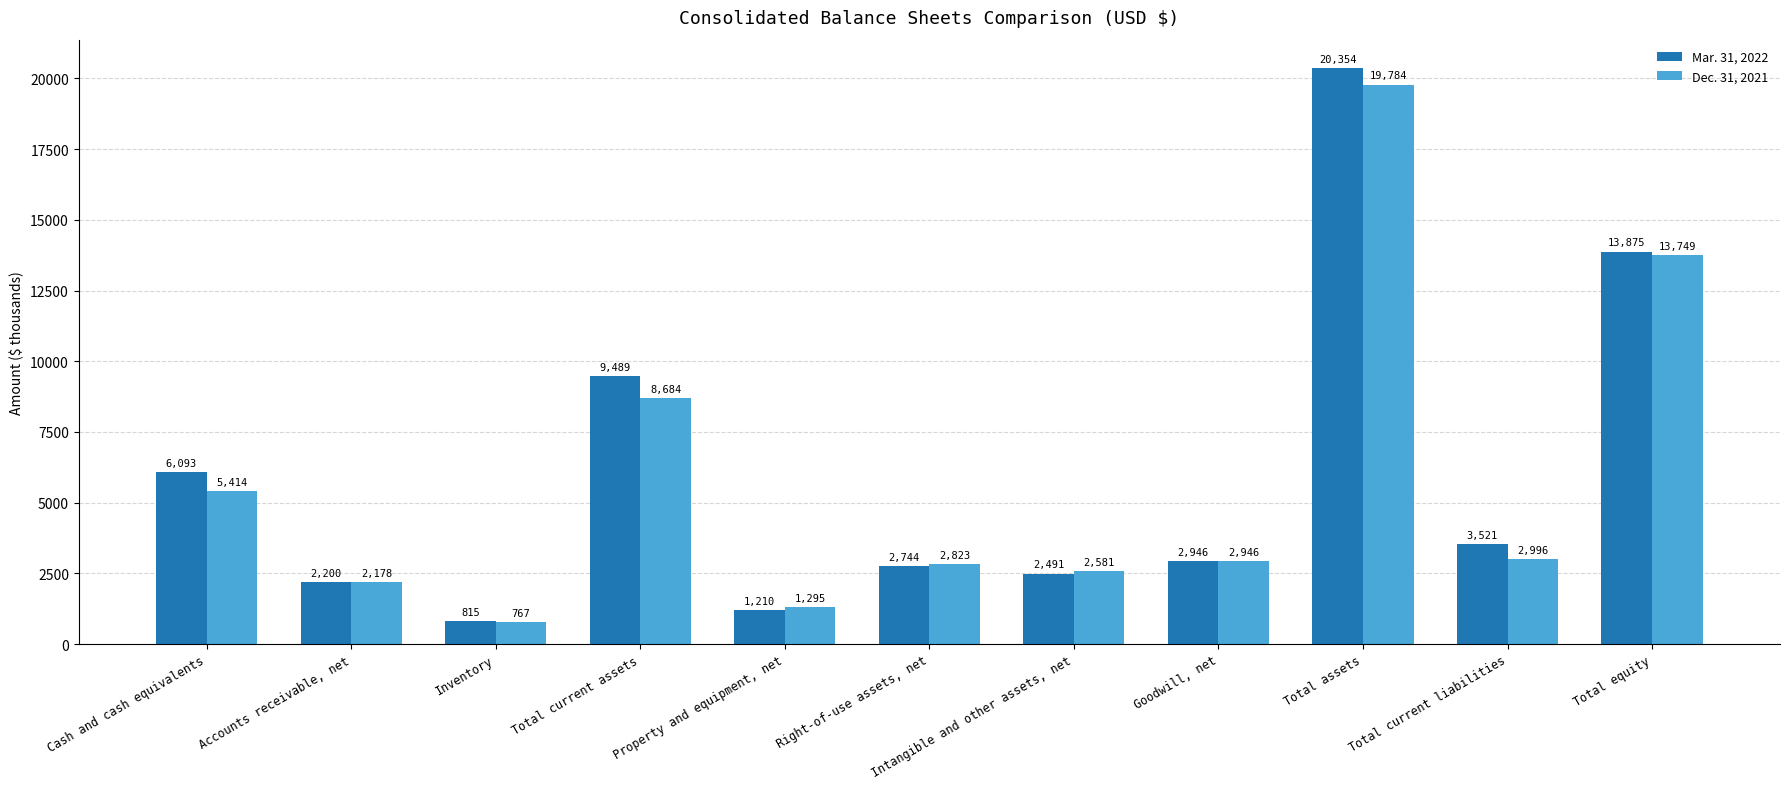

Does the chart contain any negative values?

No